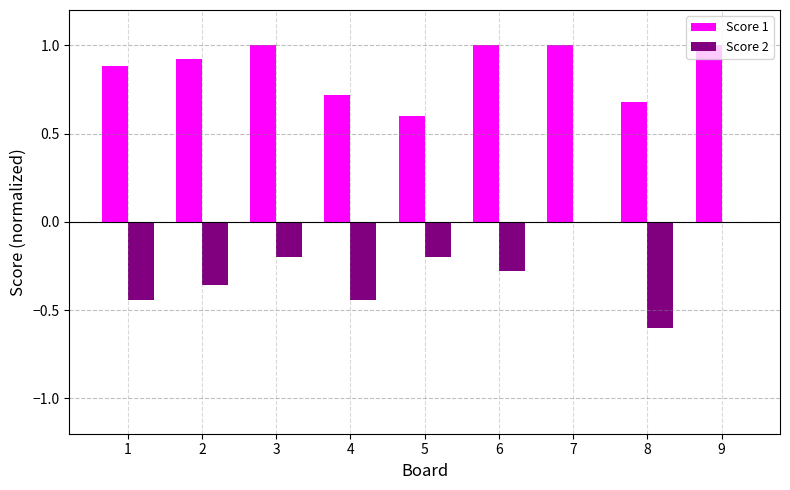

What is the greatest value displayed?

1.0